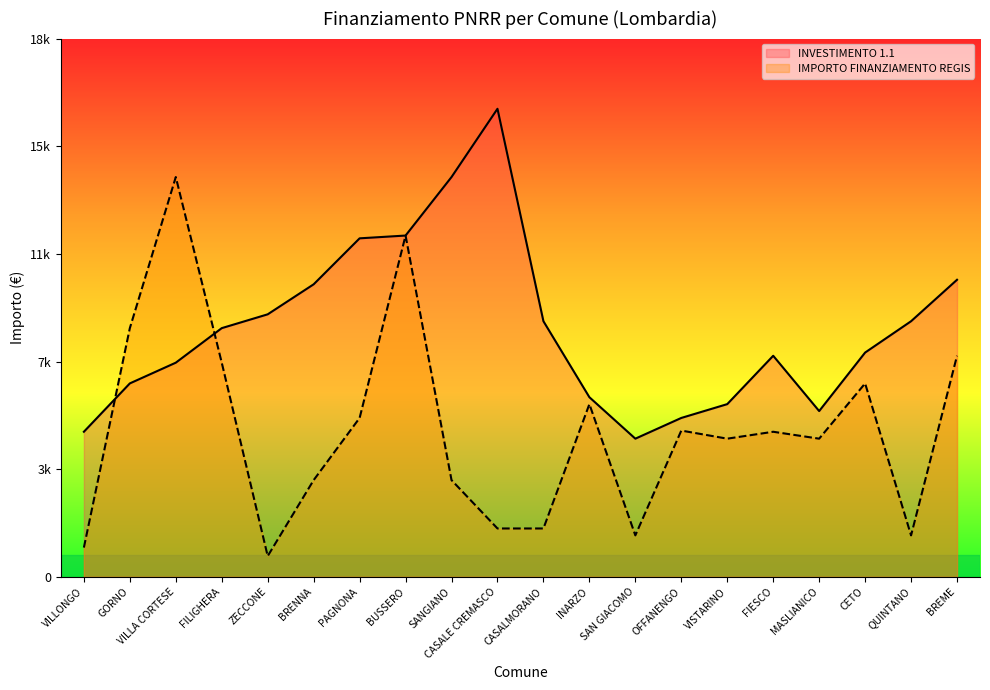

Between which two adjacent categories do INVESTIMENTO 1.1 and IMPORTO FINANZIAMENTO REGIS first intersect?

VILLONGO and GORNO